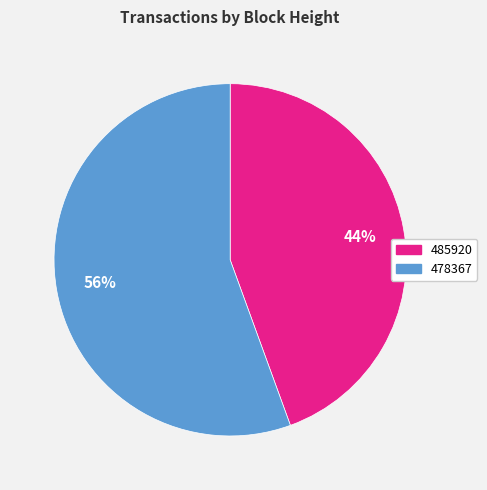

What is the largest slice in the pie chart?

478367